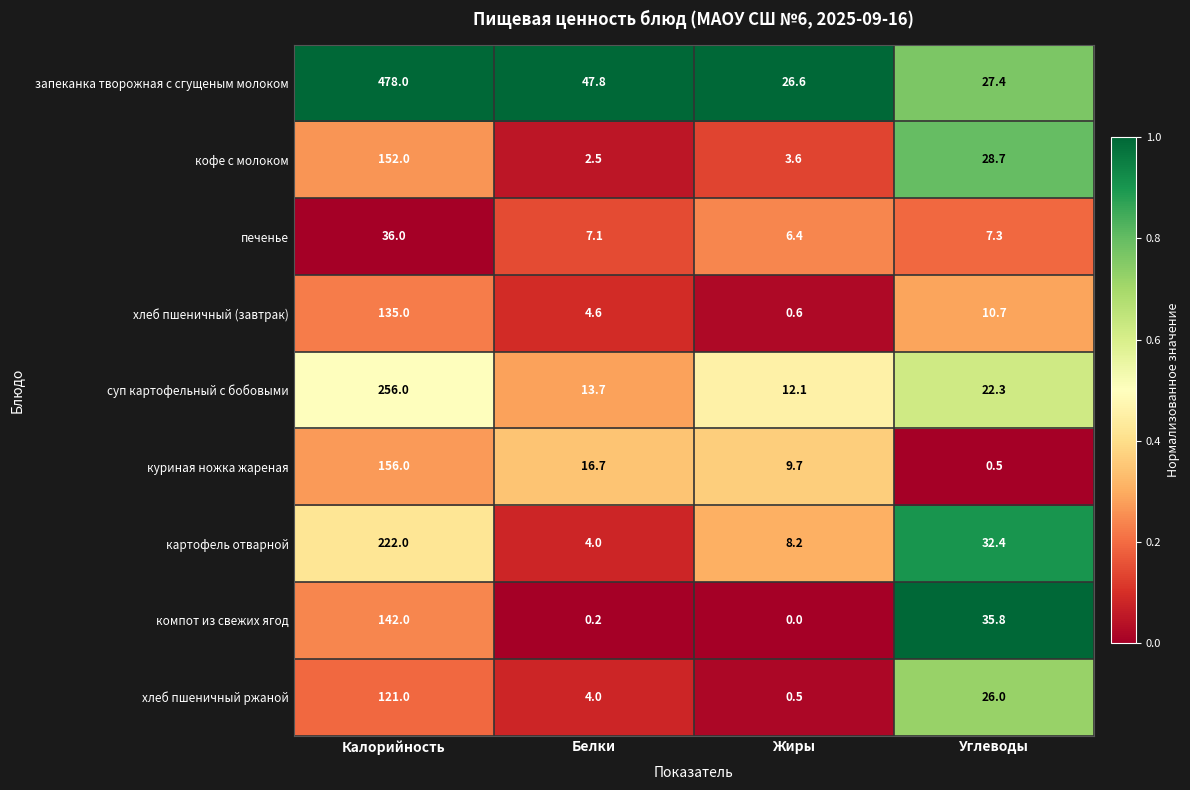

List the series in order of their peak value, highest first.

запеканка творожная с сгущеным молоком, суп картофельный с бобовыми, картофель отварной, куриная ножка жареная, кофе с молоком, компот из свежих ягод, хлеб пшеничный (завтрак), хлеб пшеничный ржаной, печенье